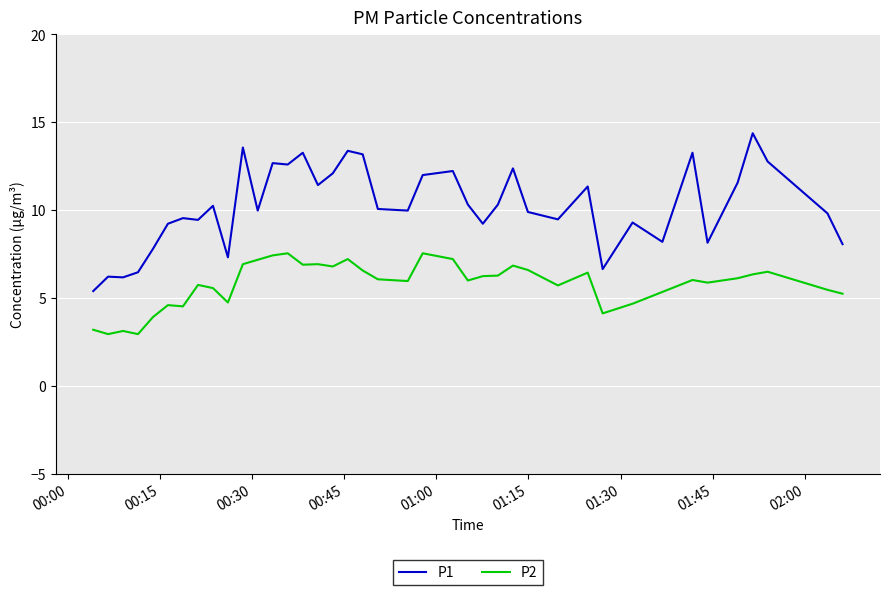

True or false: P1 has more than 2 points higher than both neighbors.

True